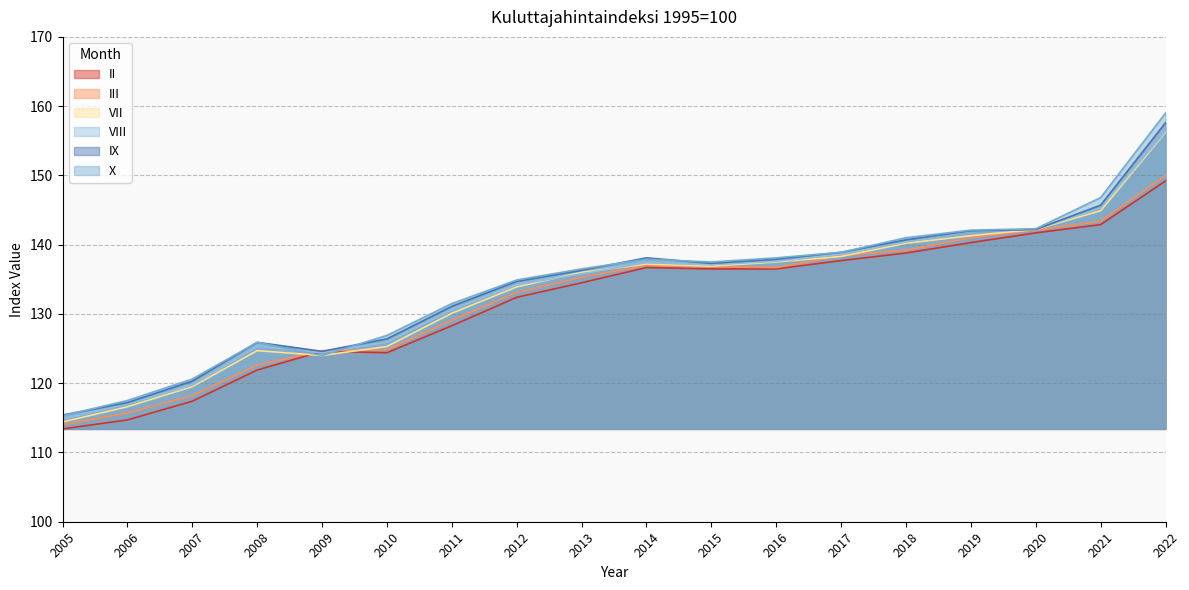

At which category does VII reach its first local valley?

2009